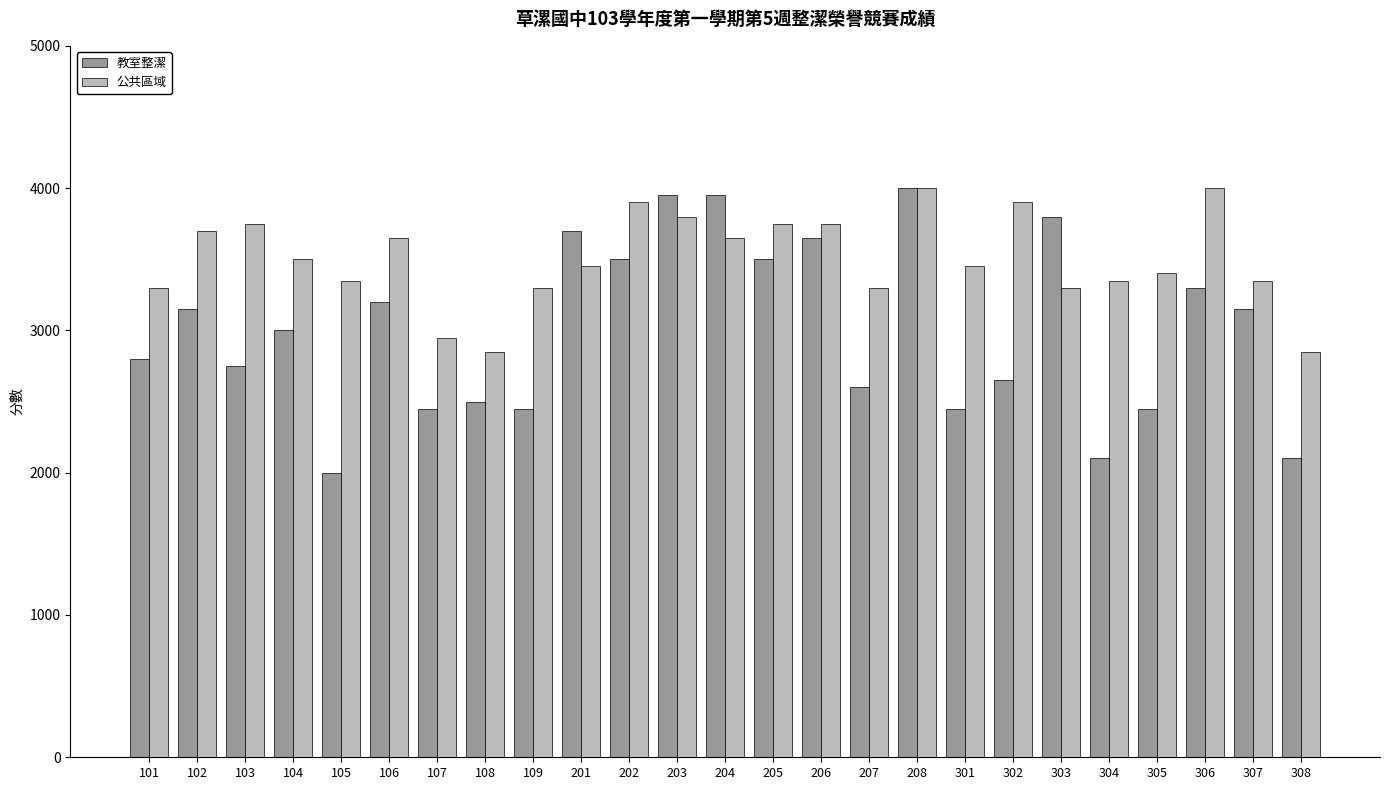

At 301, list the series in order from smallest to largest.

教室整潔, 公共區域